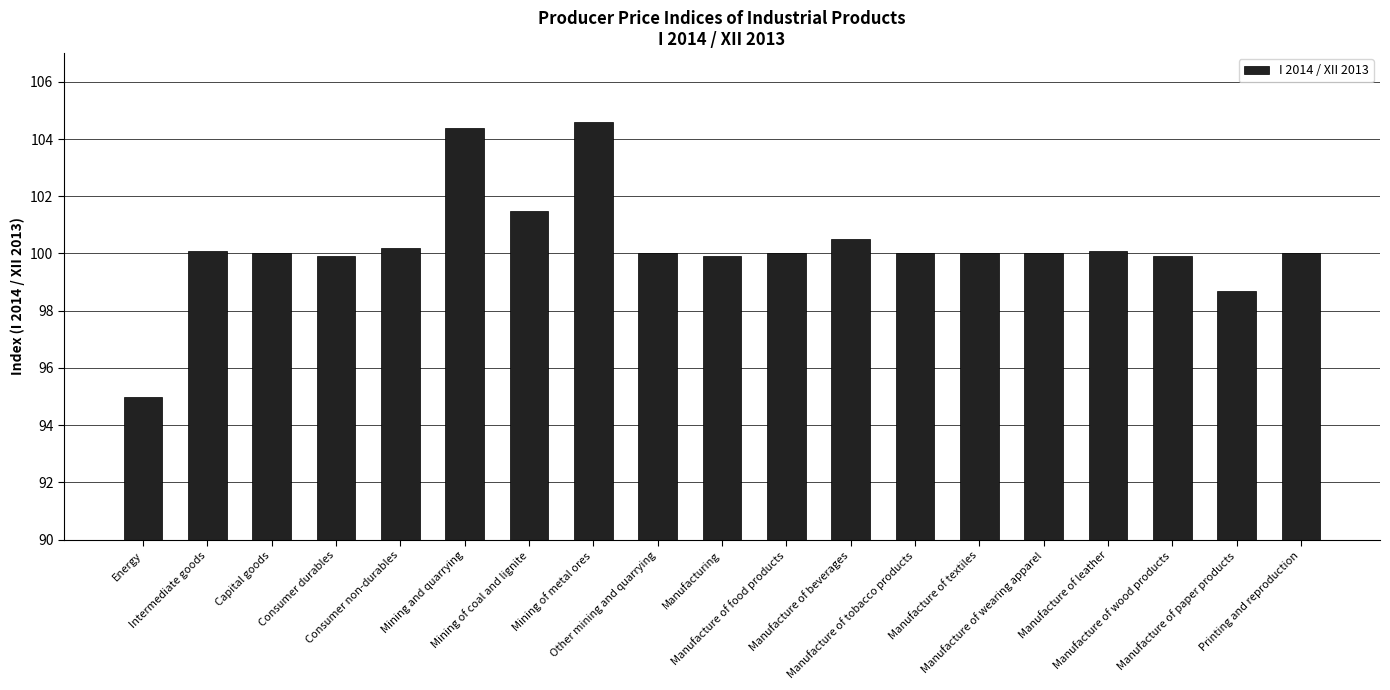

Which category has the highest value across all series?

Mining of metal ores